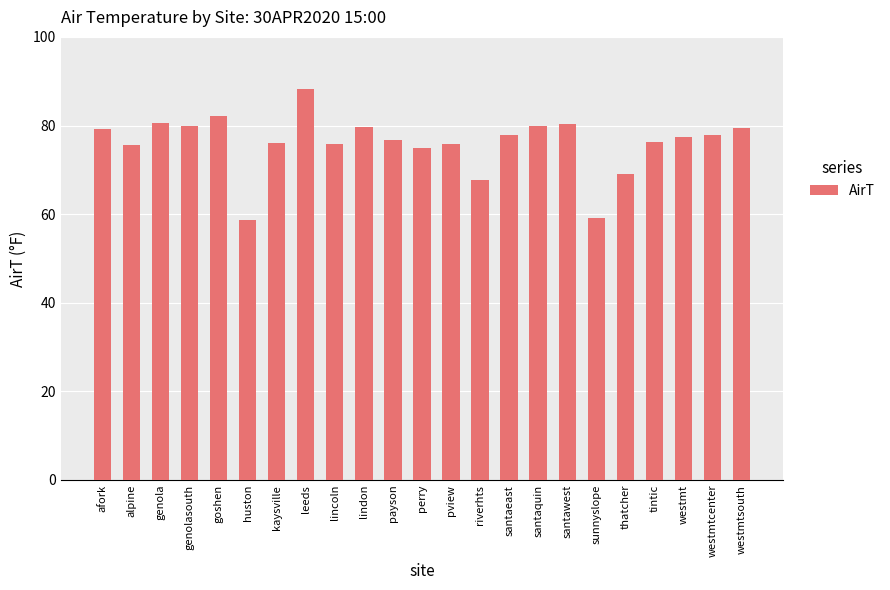

Which category has the highest value across all series?

leeds